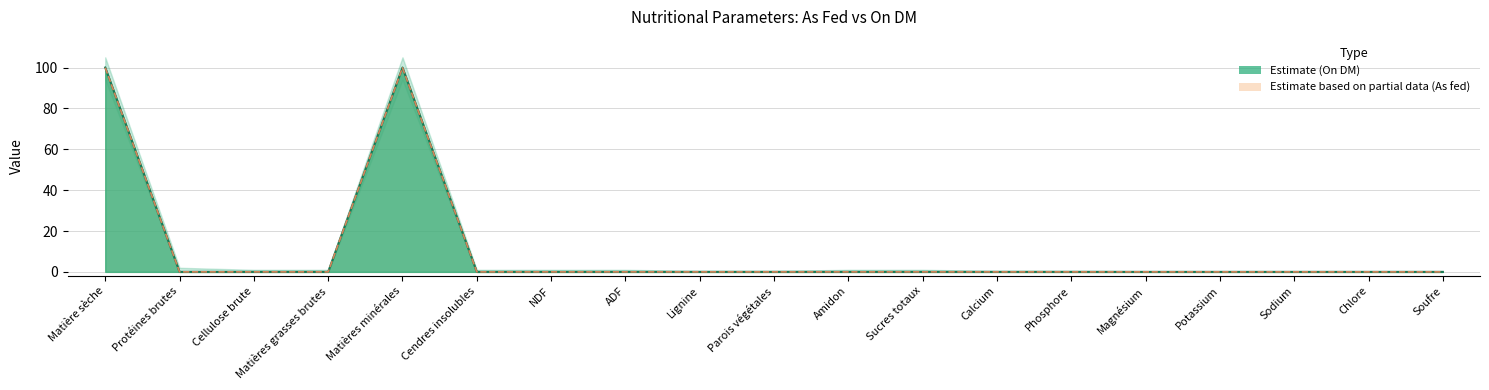

Count the number of data series in this chart.

2